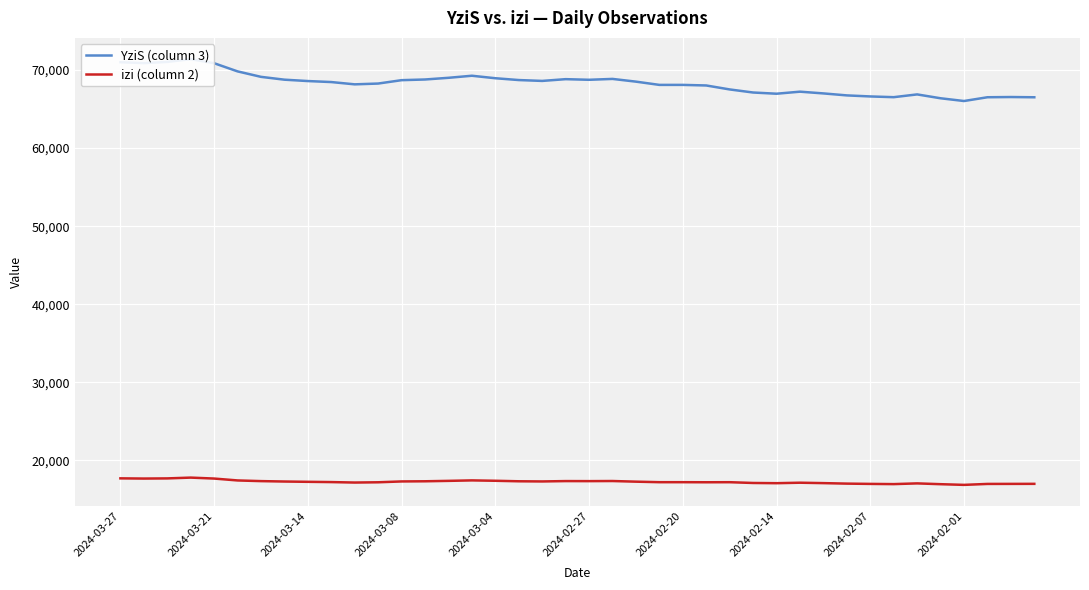

True or false: YziS (column 3) has a value of 67231 at 29.

True